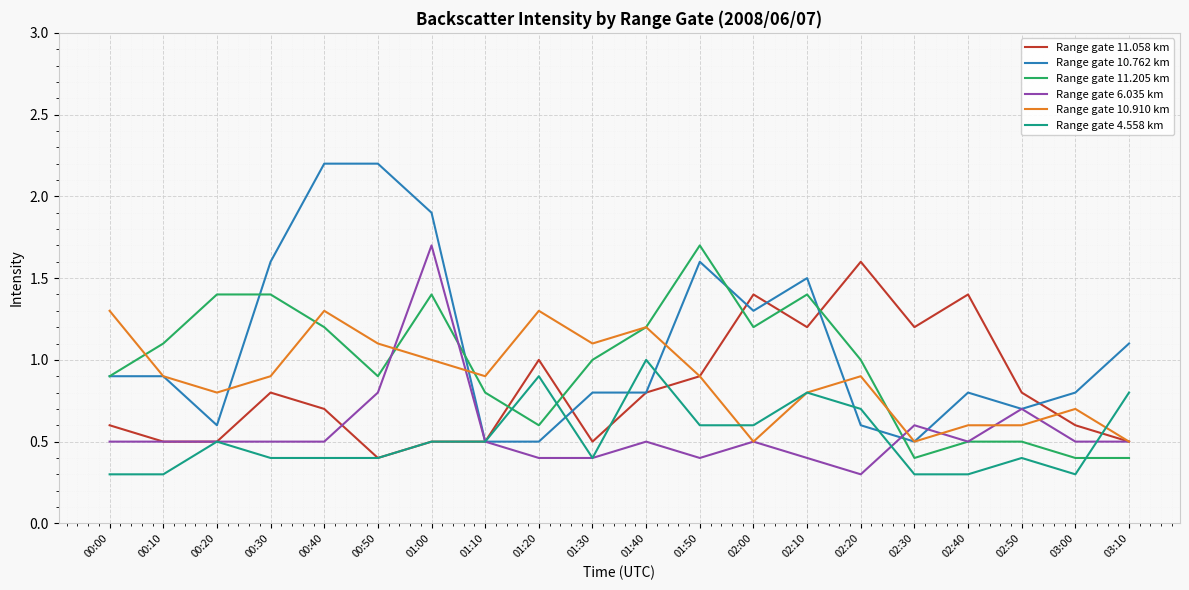

Where do Range gate 10.910 km and Range gate 4.558 km first cross each other?

01:50 and 02:00